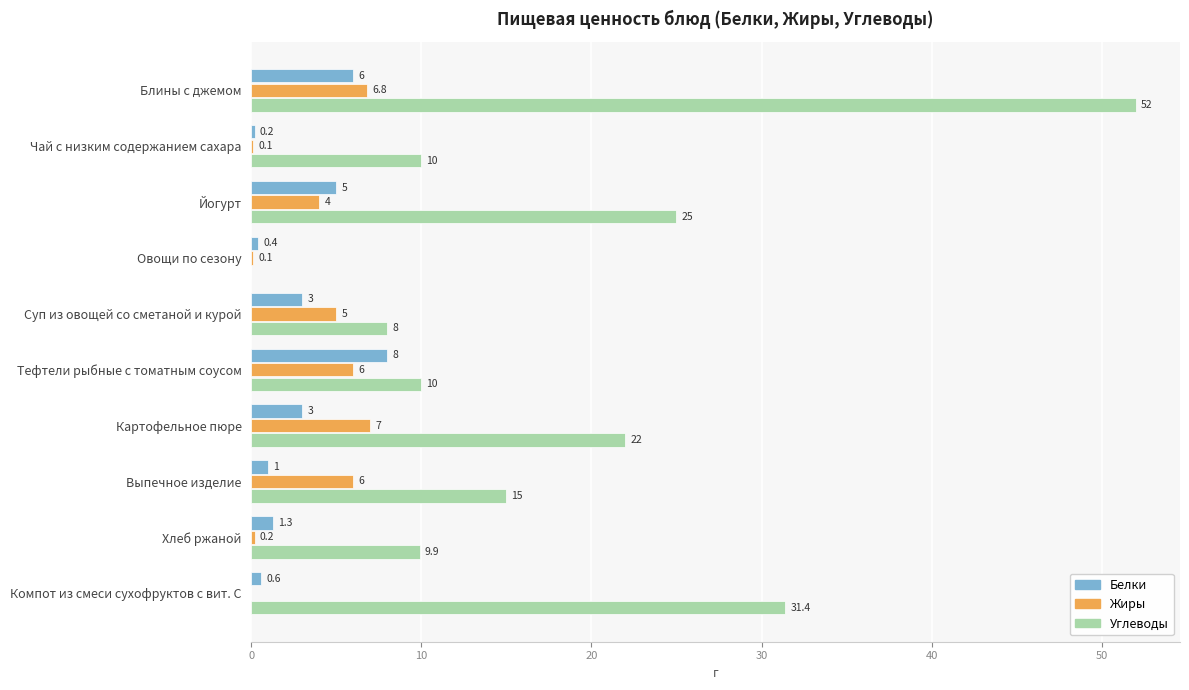

Which category has the highest value in the Углеводы series?

Блины с джемом